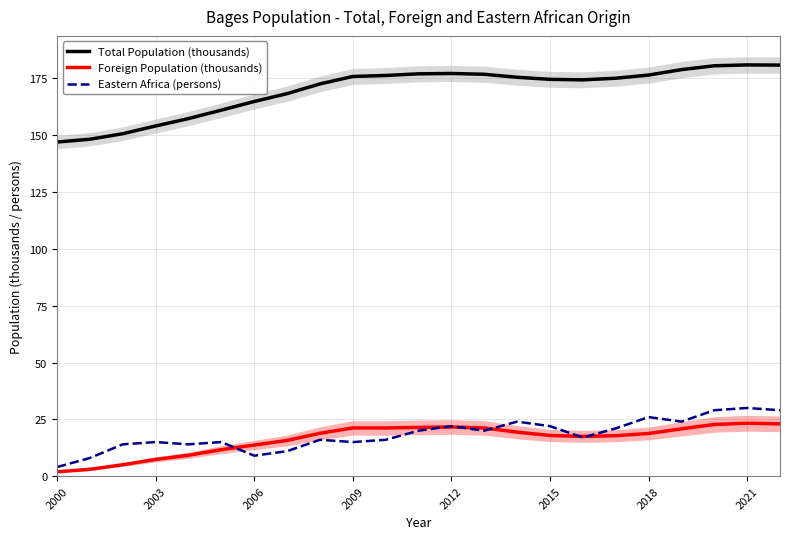

True or false: Foreign Population (thousands) and Total Population (thousands) cross at least once.

False